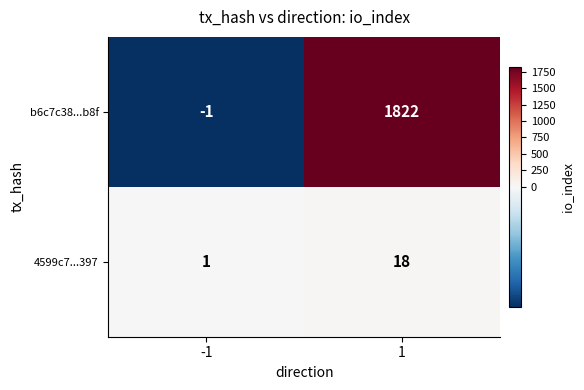

What is the spread (max minus min) of values at 1?

1804